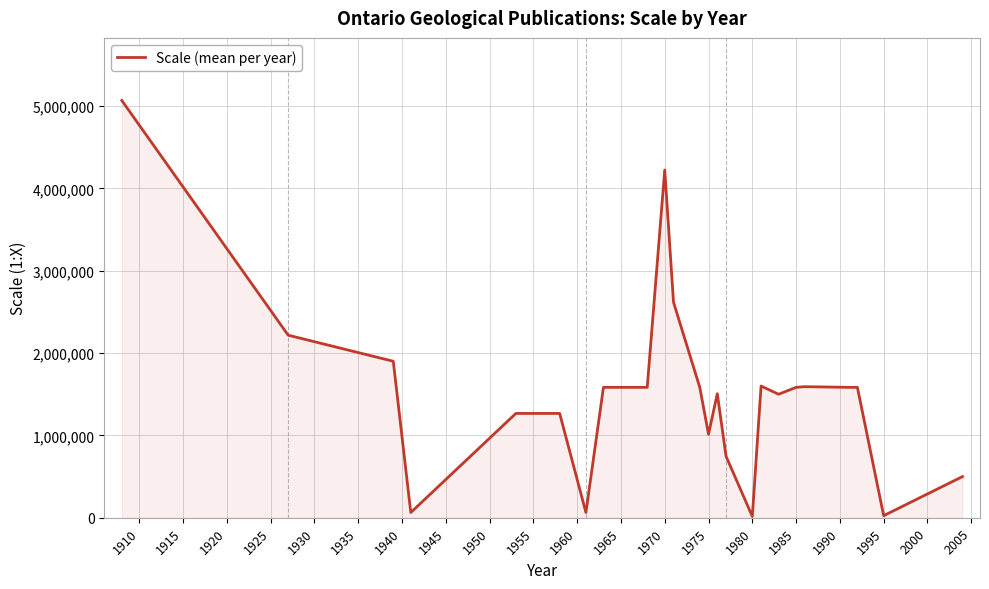

How many values are below 1584000?

12